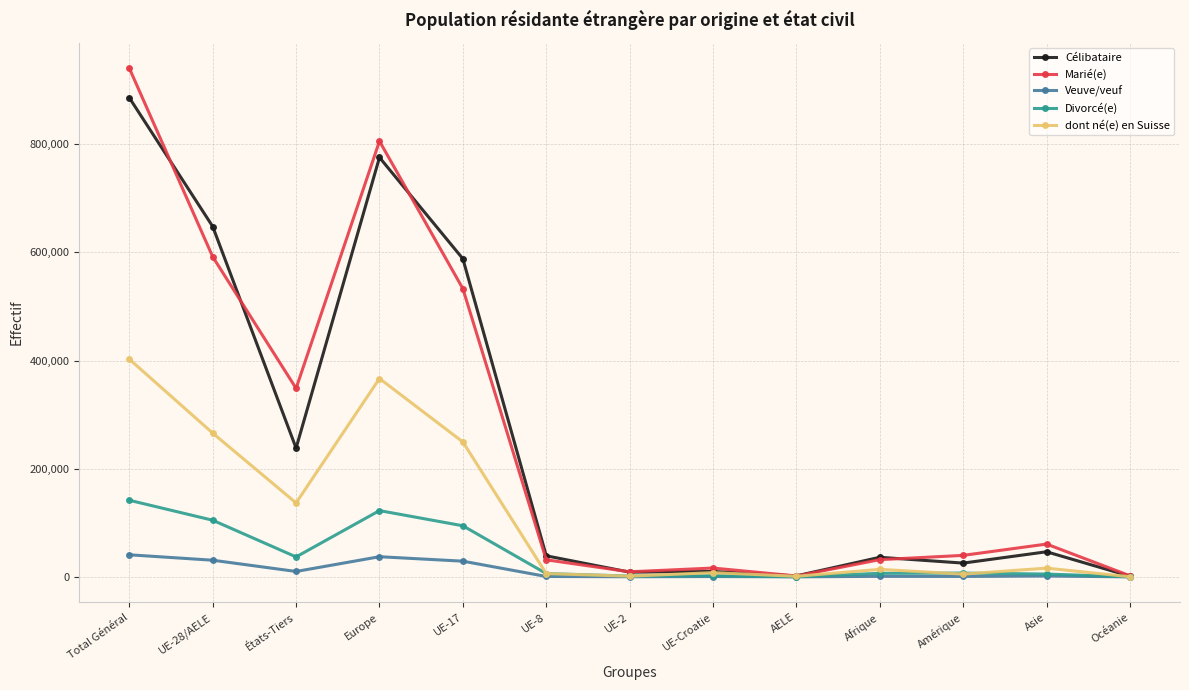

What is the minimum value for Marié(e)?

1654